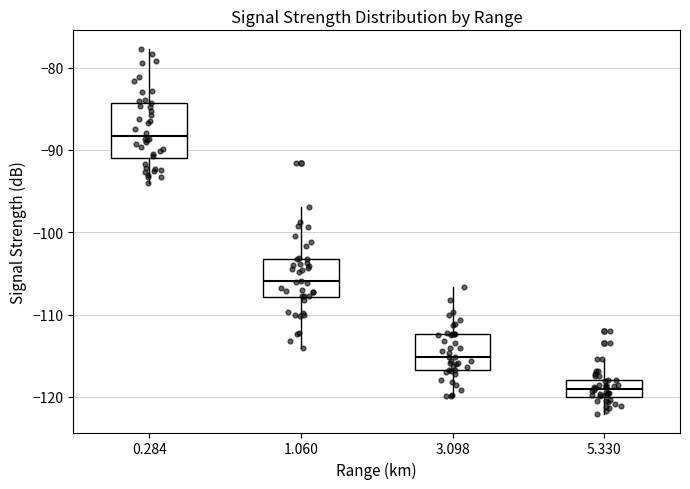

Comparing the boxes themselves (not the whiskers), which one is the tallest?

0.284